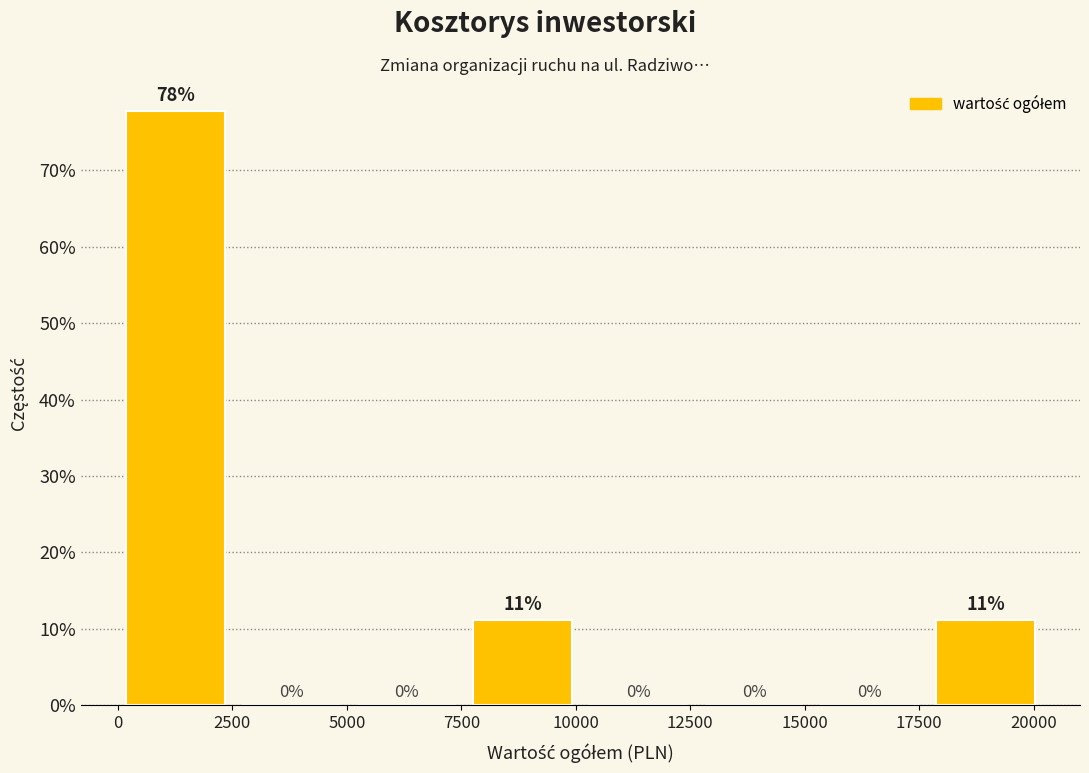

Over which range of the x-axis is the bar tallest?

0 to 2500